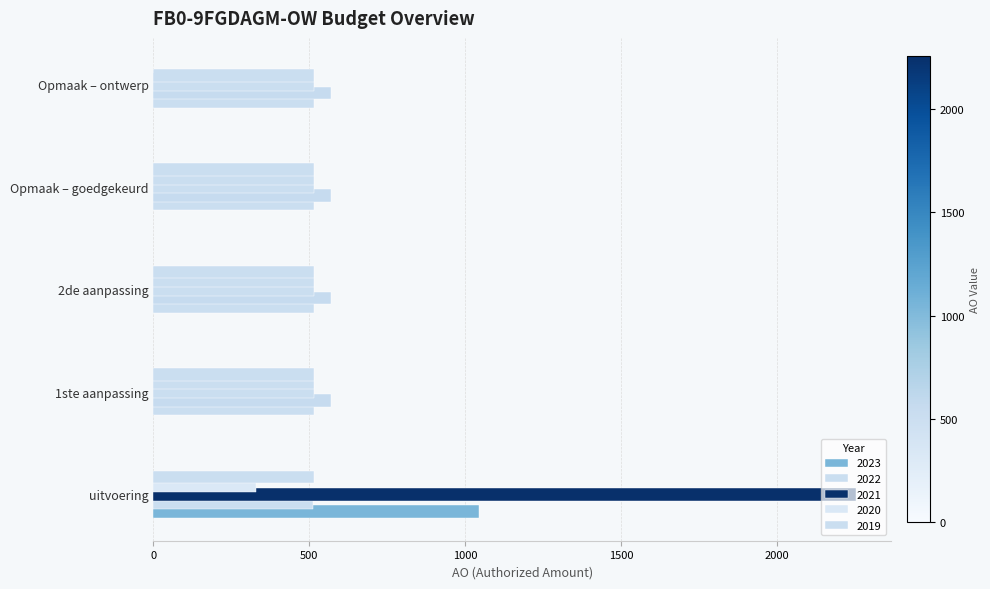

How many values in the 2021 series exceed 515?

1